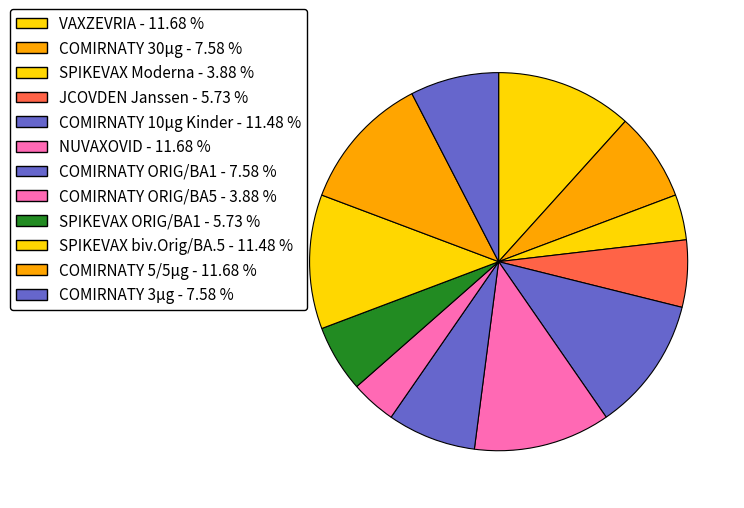

What percentage is NOT represented by JCOVDEN Janssen?

94.3%